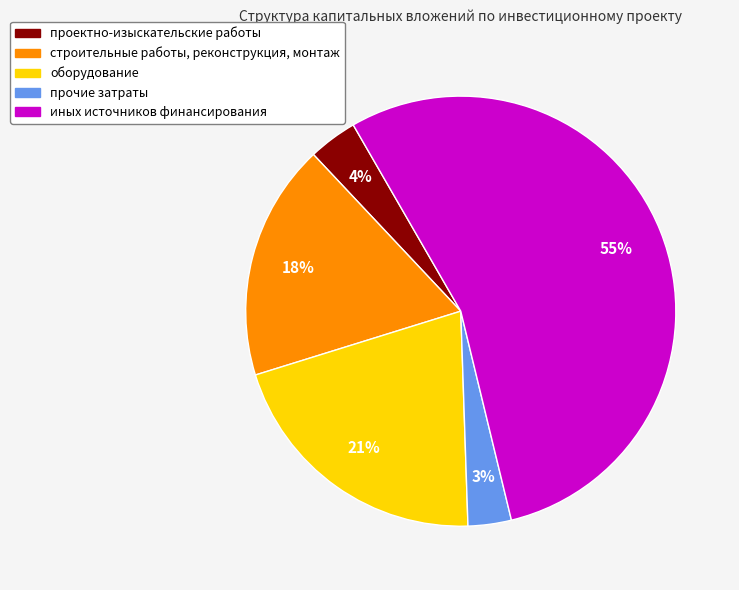

Between прочие затраты and оборудование, which is larger?

оборудование